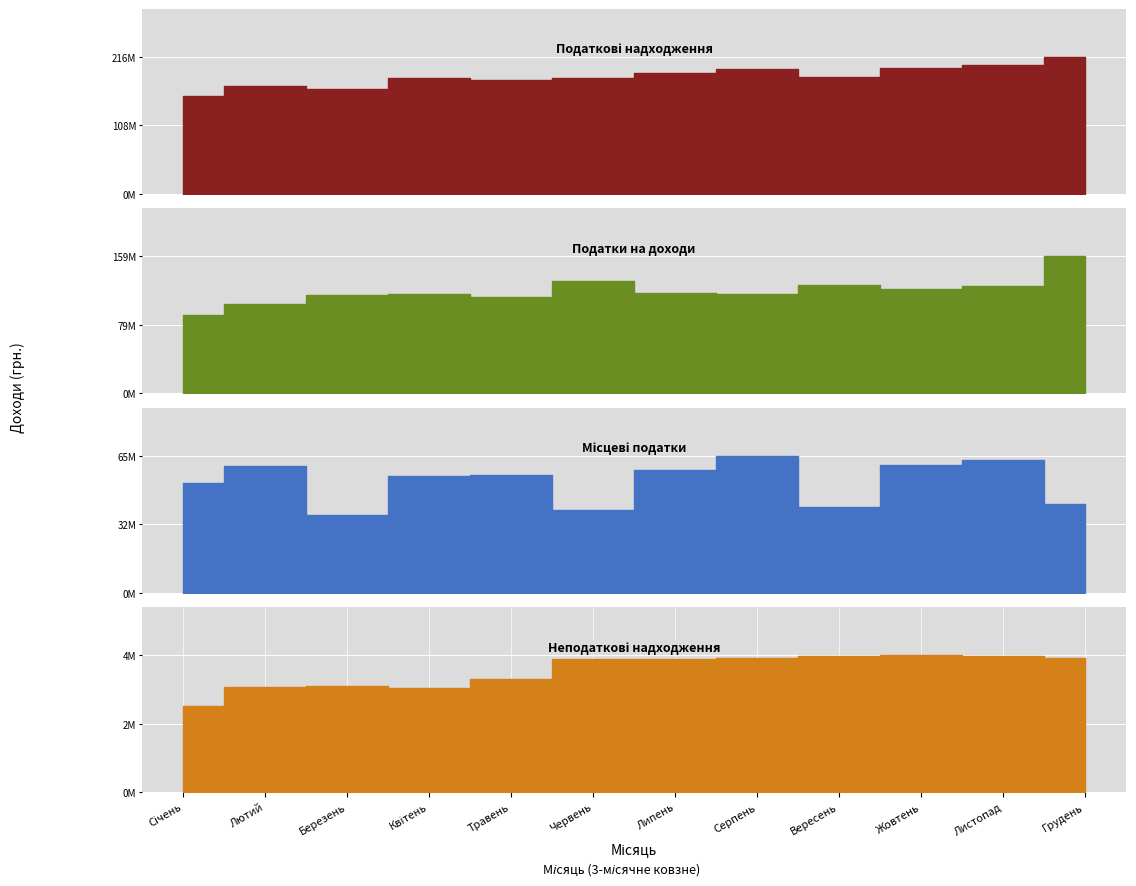

Which series has the widest spread of values?

Податки на доходи